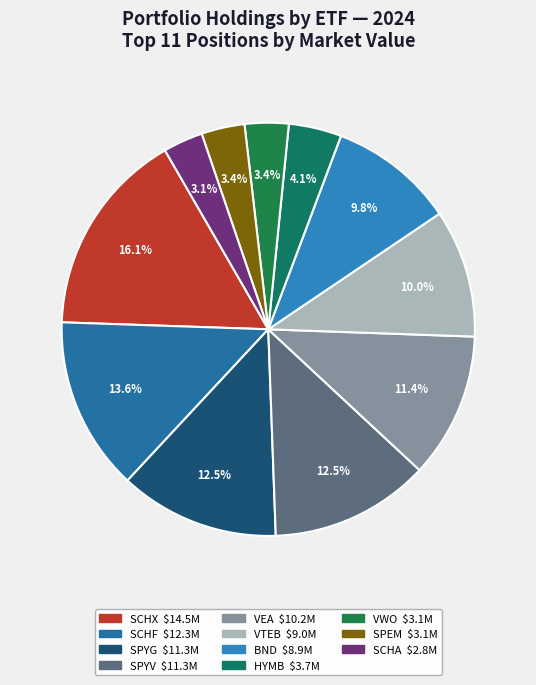

To the nearest percent, what percentage of the pie is HYMB?

4%